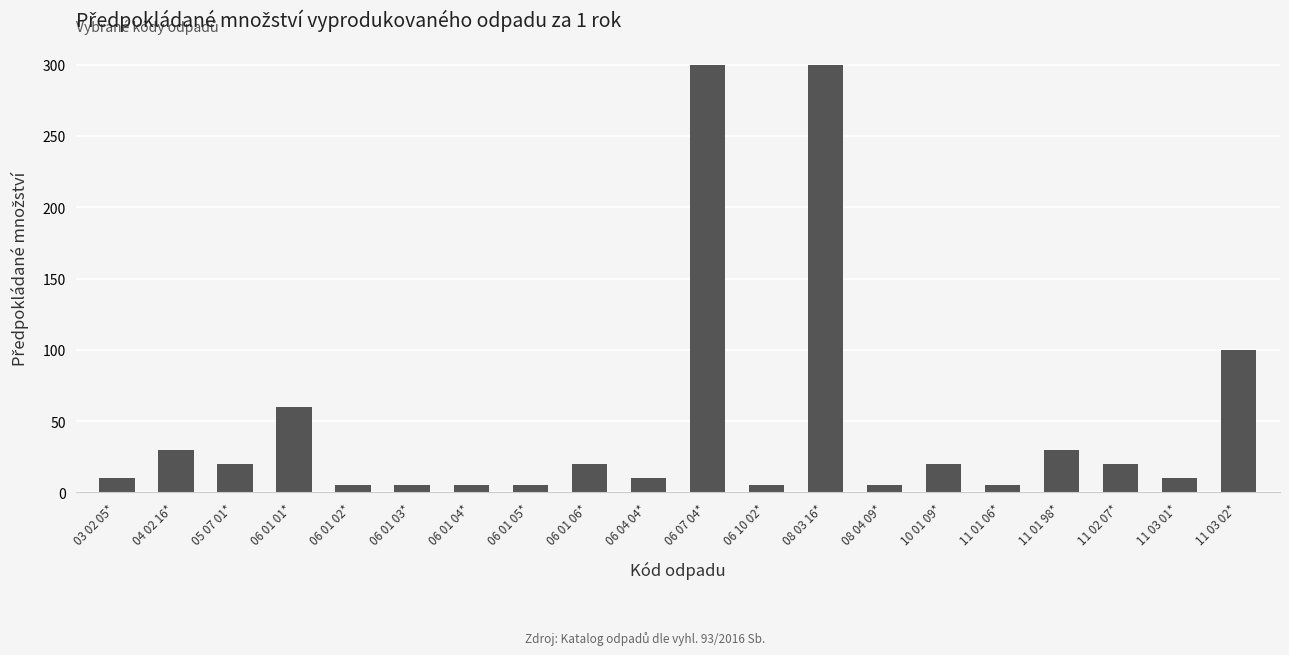

Where does the data first go above 20?

04 02 16*